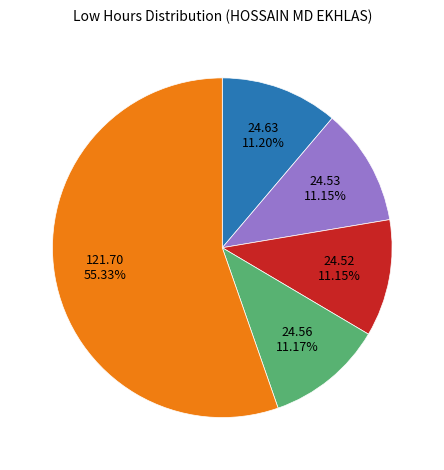

Is there a majority slice in this chart?

Yes